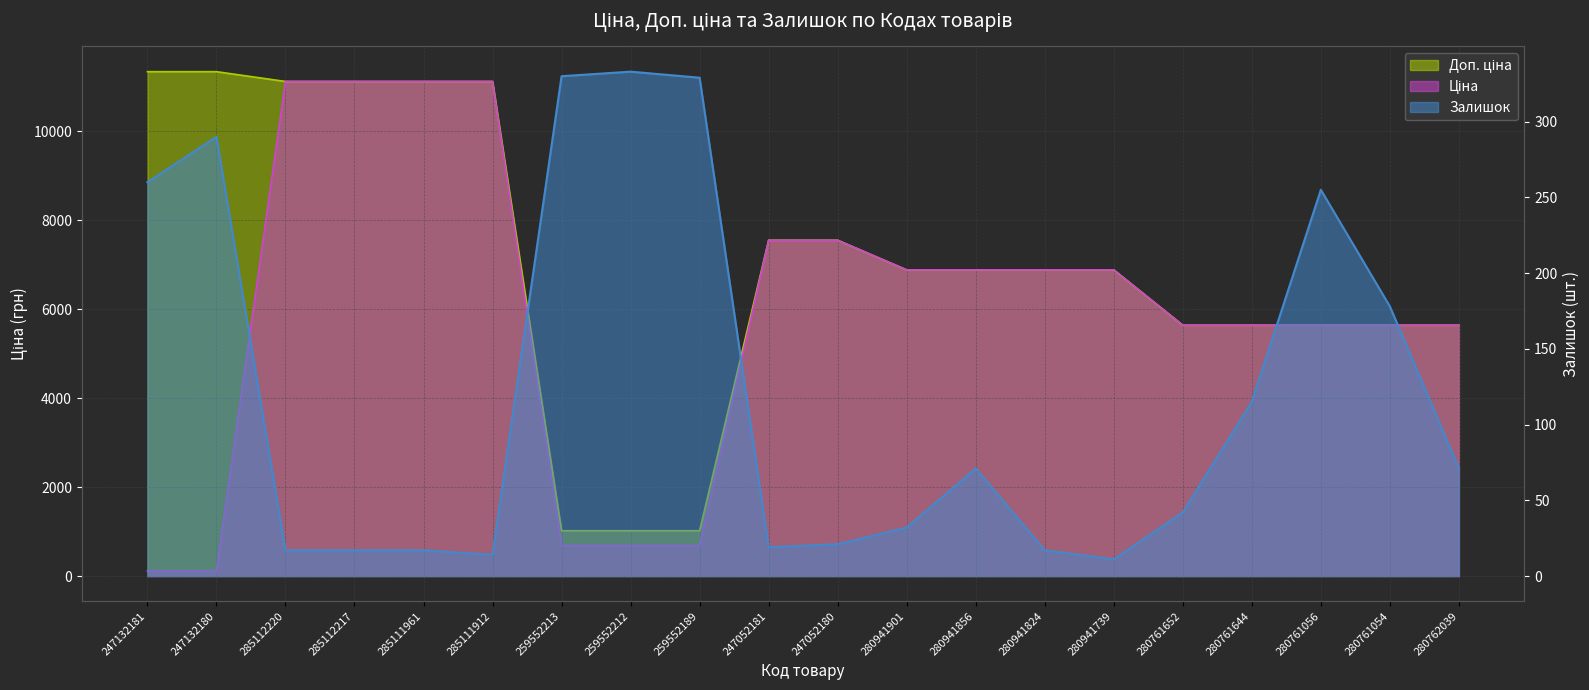

What is the label of the 20th point from the left?

280762039